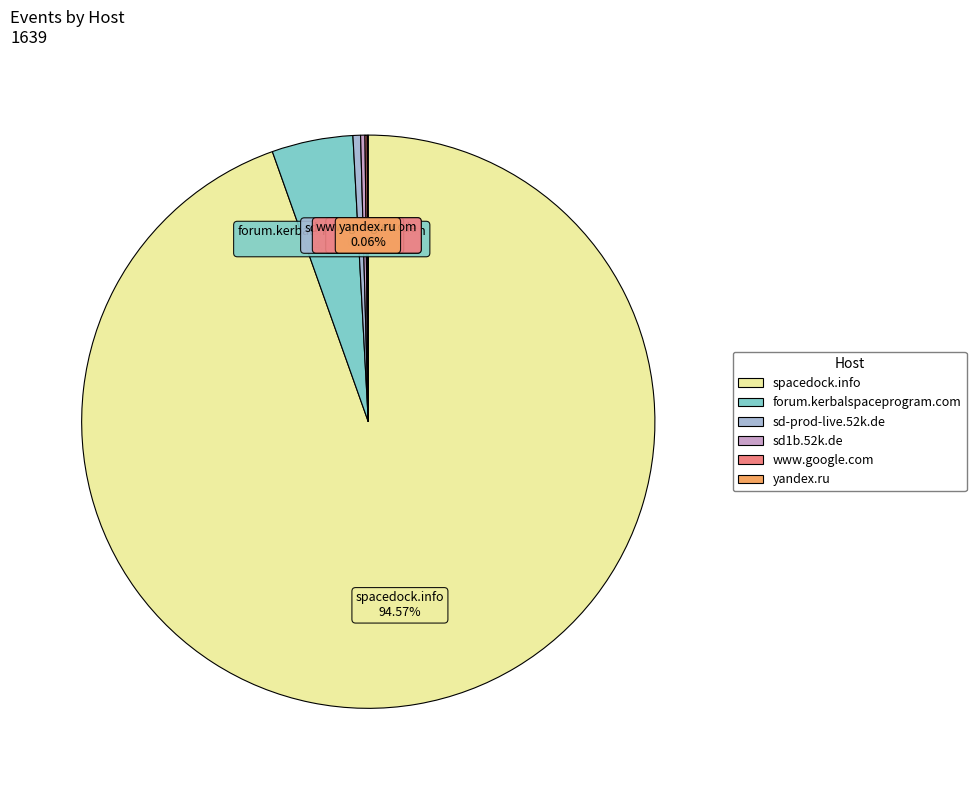

Is there a majority slice in this chart?

Yes